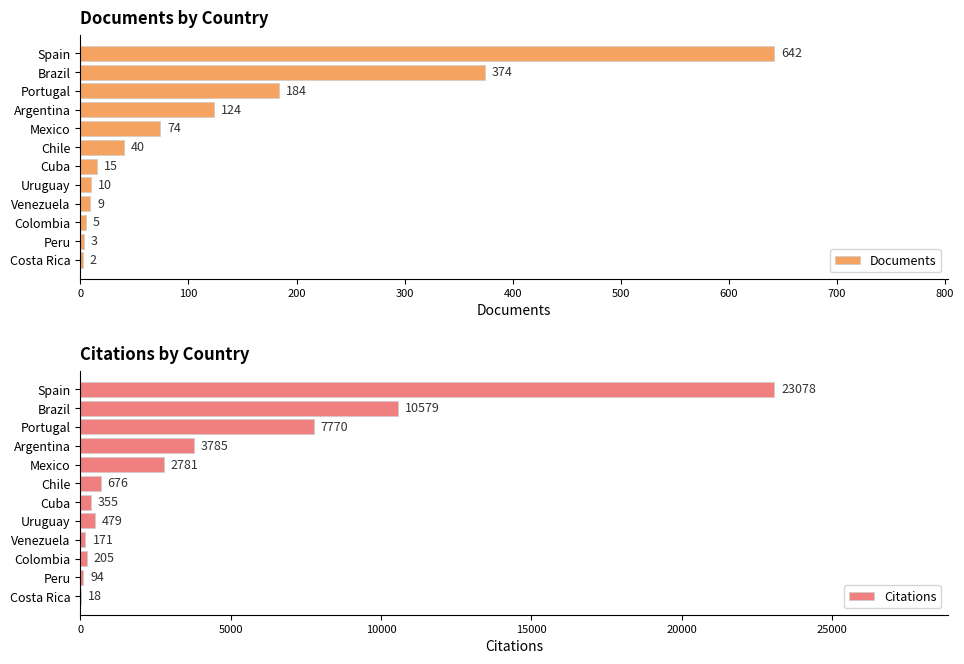

How many categories are shown in the chart?

12